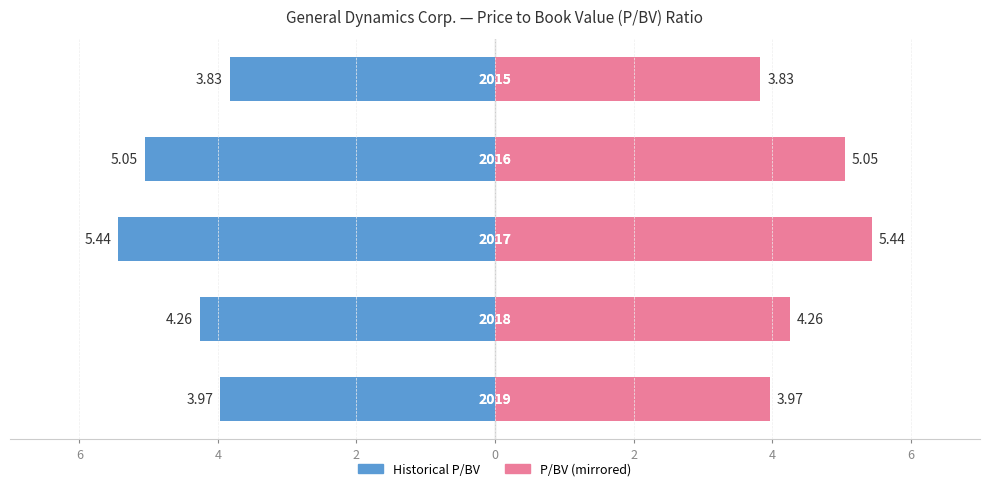

Reading left to right, what are all the values shown in this chart?

2019=4.0	2018=4.3	2017=5.4	2016=5.0	2015=3.8